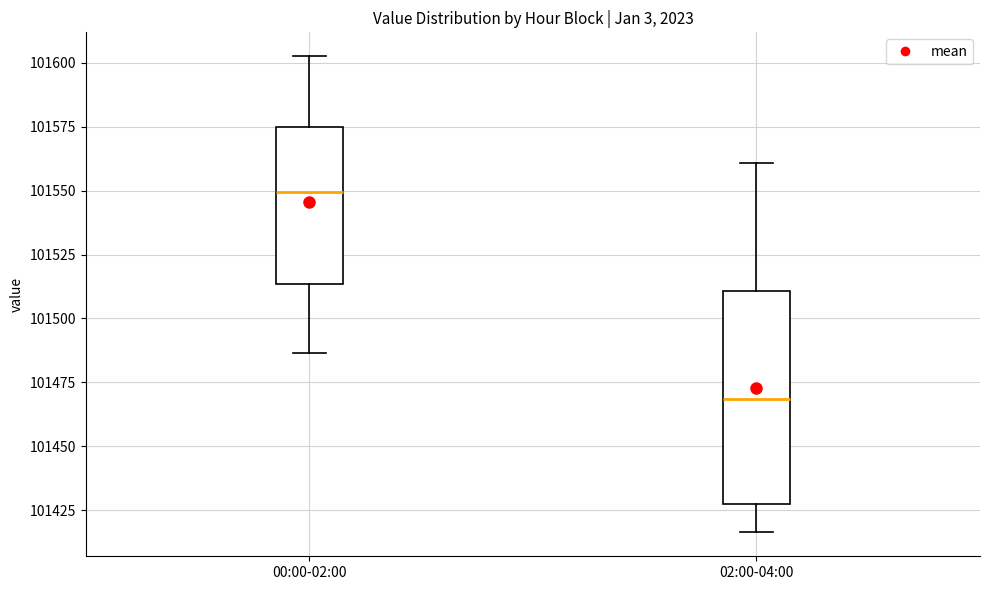

Reading left to right, transcribe this box plot: for each box, give where its median line is, the range the box spans, and where its two whiskers end, as read against the y-axis. The values are not printed on the chart, so give them approximately, as read against the axis.

00:00-02:00: median 101550, box 101515 to 101575, whiskers 101485 to 101605
02:00-04:00: median 101470, box 101425 to 101510, whiskers 101415 to 101560